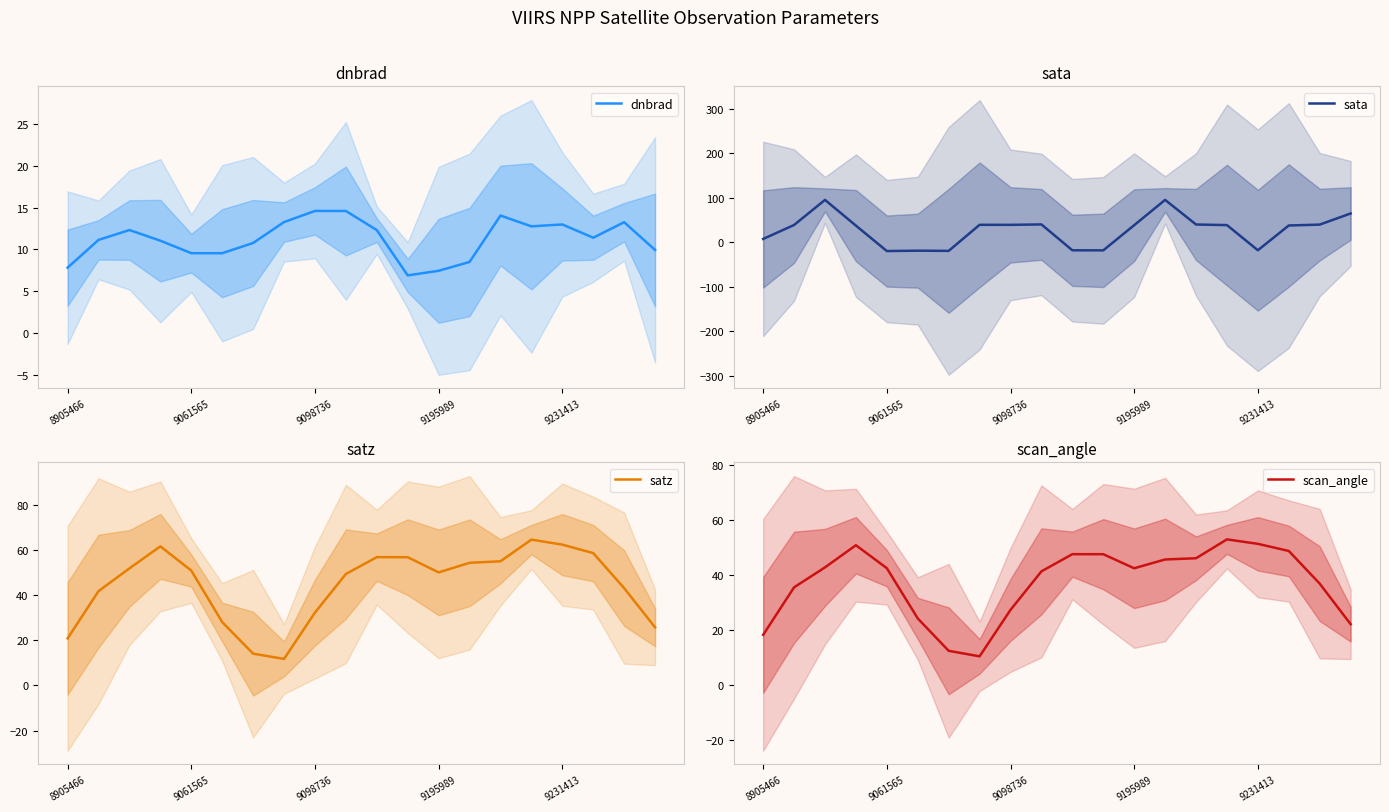

Is it true that satz equals 10.8 at 8905466?

False